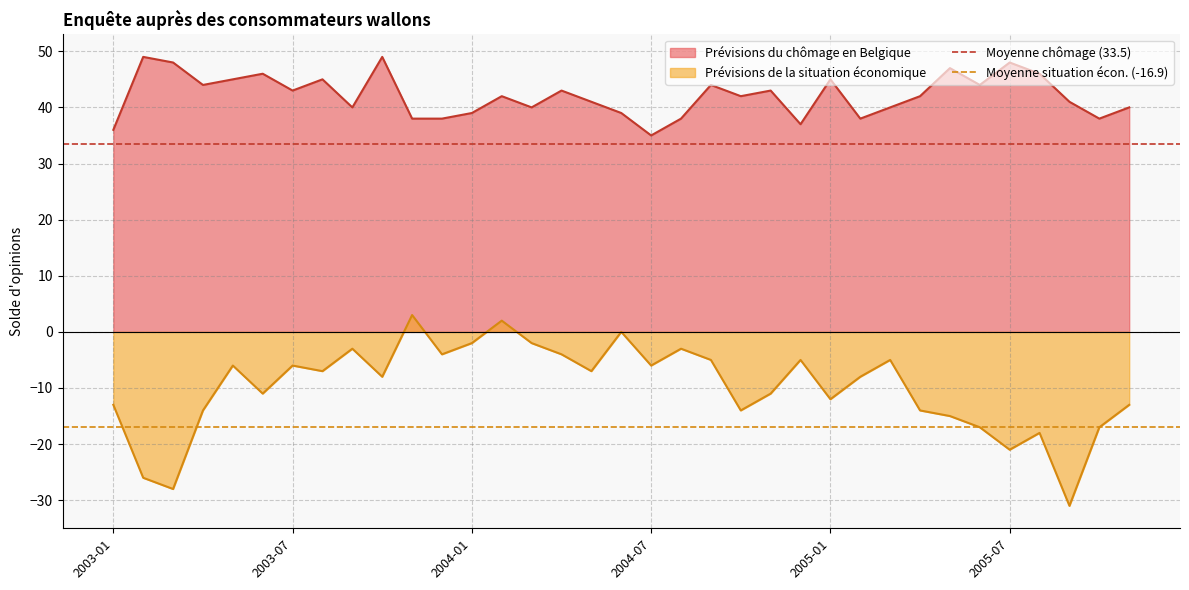

True or false: Prévisions de la situation économique and Prévisions du chômage en Belgique intersect in this chart.

False